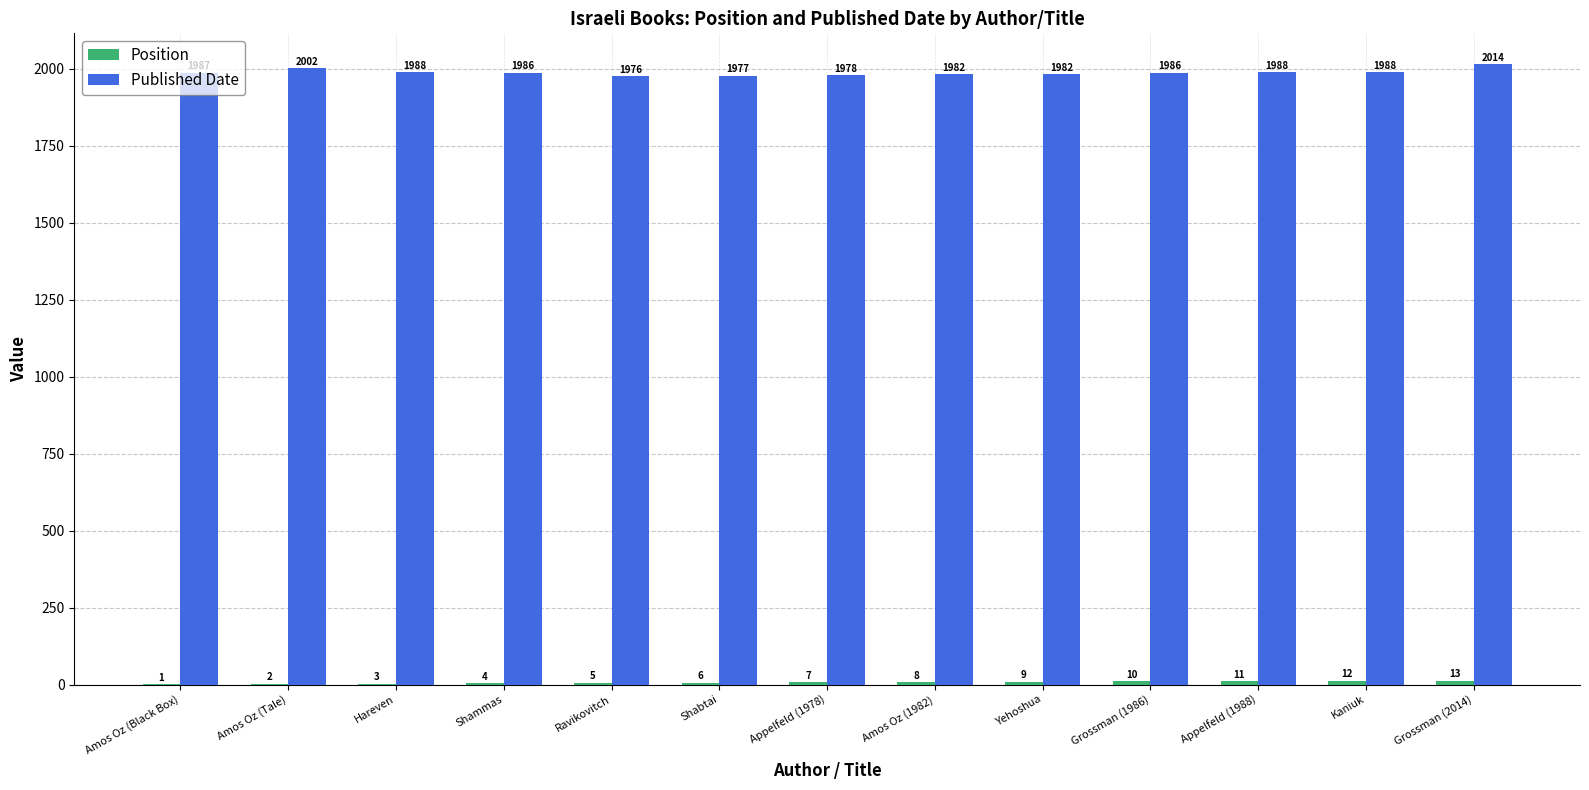

At which label does Published Date first exceed 1986?

Amos Oz (Black Box)